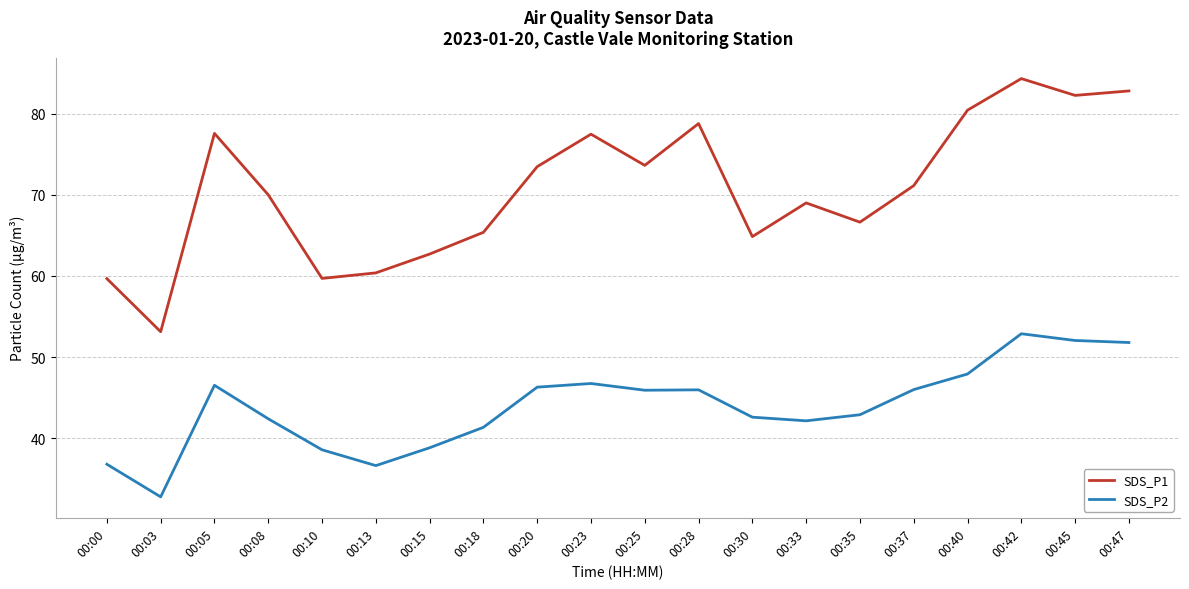

Where is the first local minimum for SDS_P2?

00:03